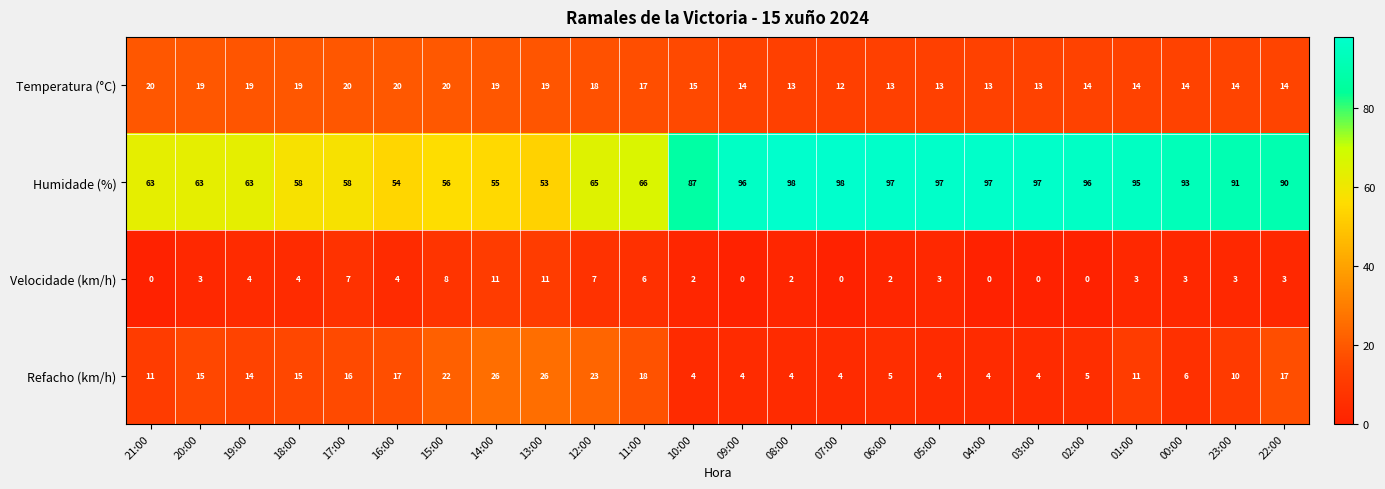

What is the maximum value for Velocidade (km/h)?

11